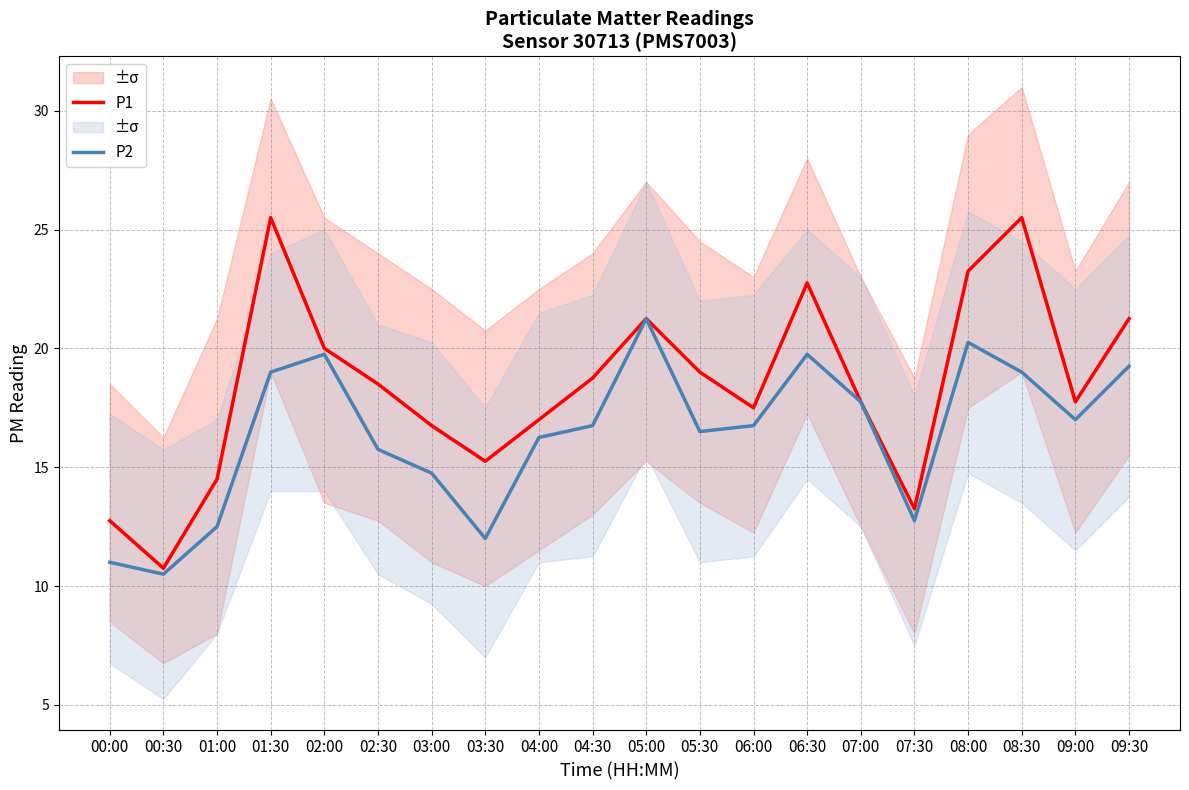

True or false: P1 and P2 cross at least once.

False